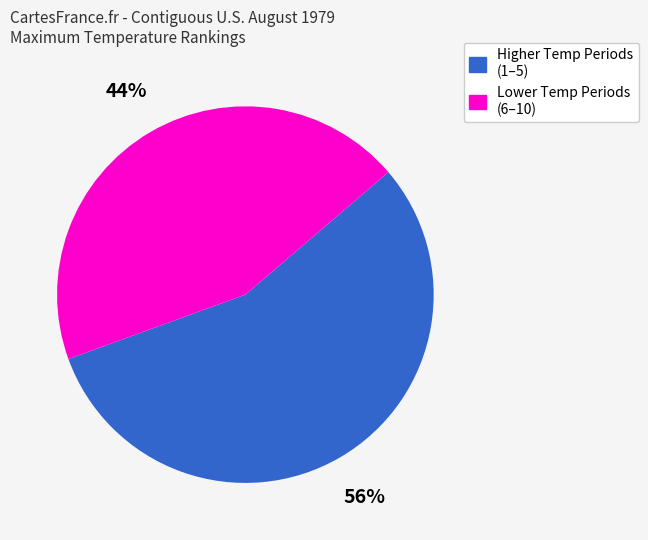

To the nearest percent, what is the average slice percentage?

50%